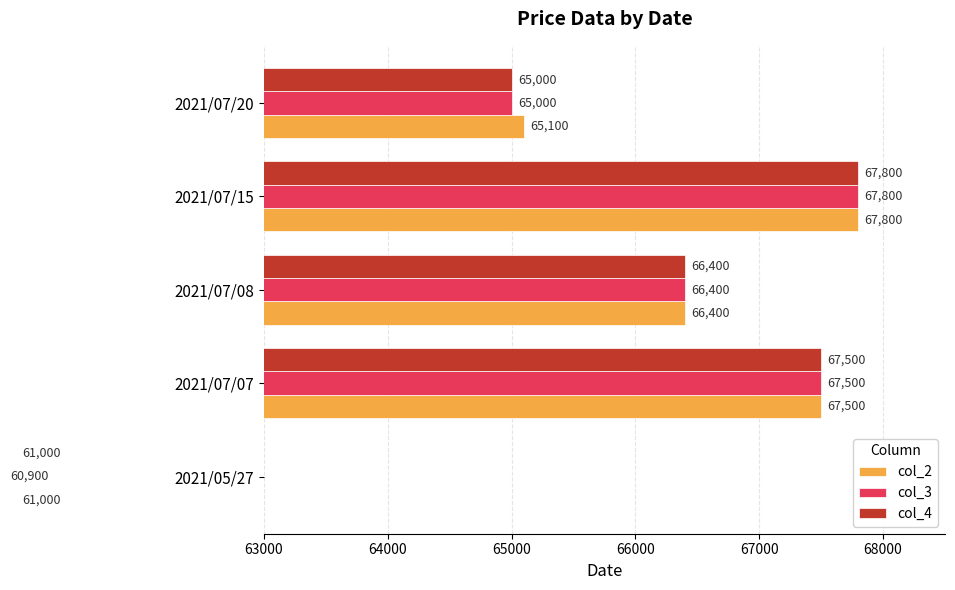

Reading right to left, extract all data points from this chart.

col_2: 65100	67800	66400	67500	61000
col_3: 65000	67800	66400	67500	60900
col_4: 65000	67800	66400	67500	61000